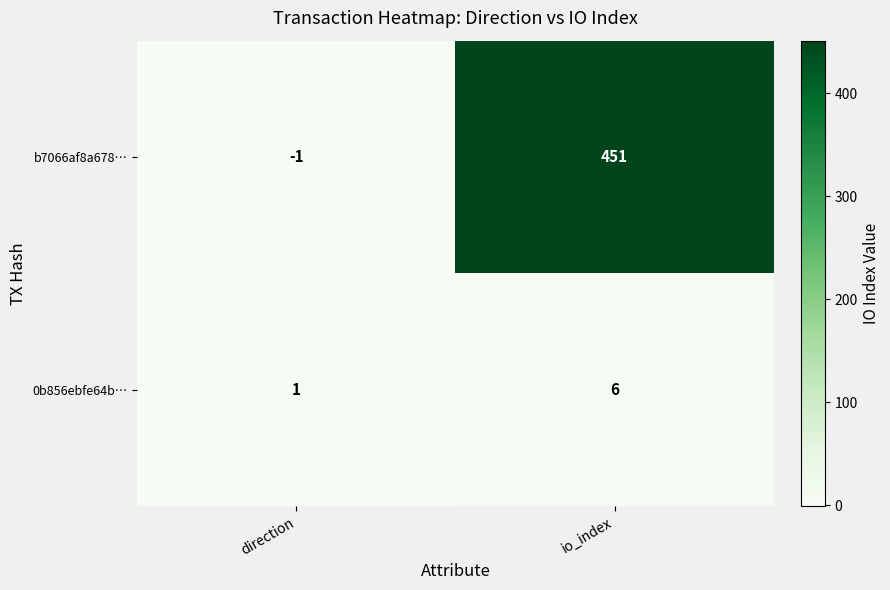

Rank the series by their average value, from lowest to highest.

0b856ebfe64b…, b7066af8a678…